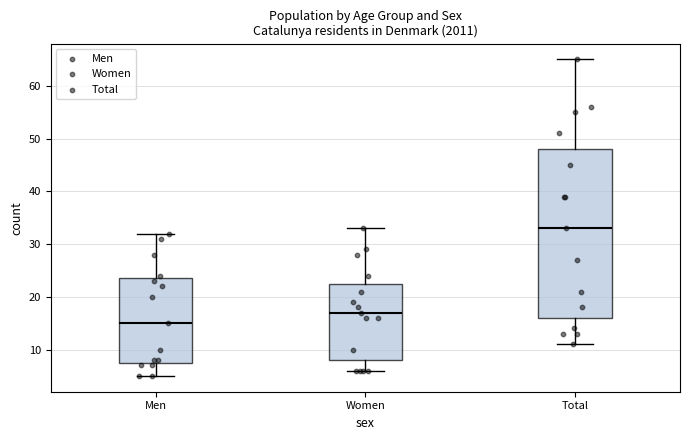

Reading left to right, transcribe this box plot: for each box, give where its median line is, the range the box spans, and where its two whiskers end, as read against the y-axis. The values are not printed on the chart, so give them approximately, as read against the axis.

Men: median 15, box 8 to 24, whiskers 5 to 32
Women: median 17, box 8 to 23, whiskers 6 to 33
Total: median 33, box 16 to 48, whiskers 11 to 65